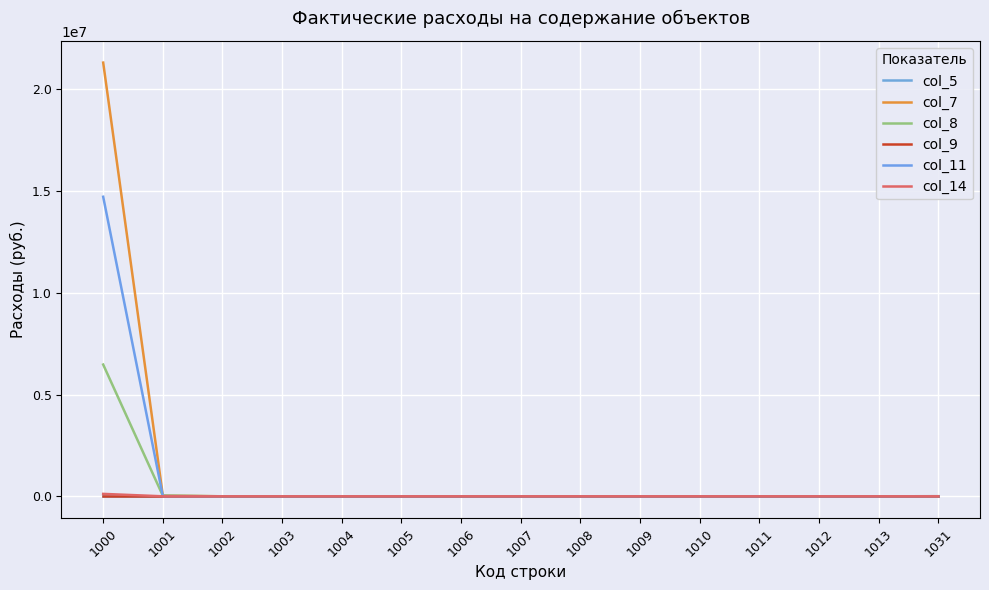

List the labels in order of col_5 value, largest first.

1000, 1001, 1002, 1003, 1004, 1005, 1006, 1007, 1008, 1009, 1010, 1011, 1012, 1013, 1031